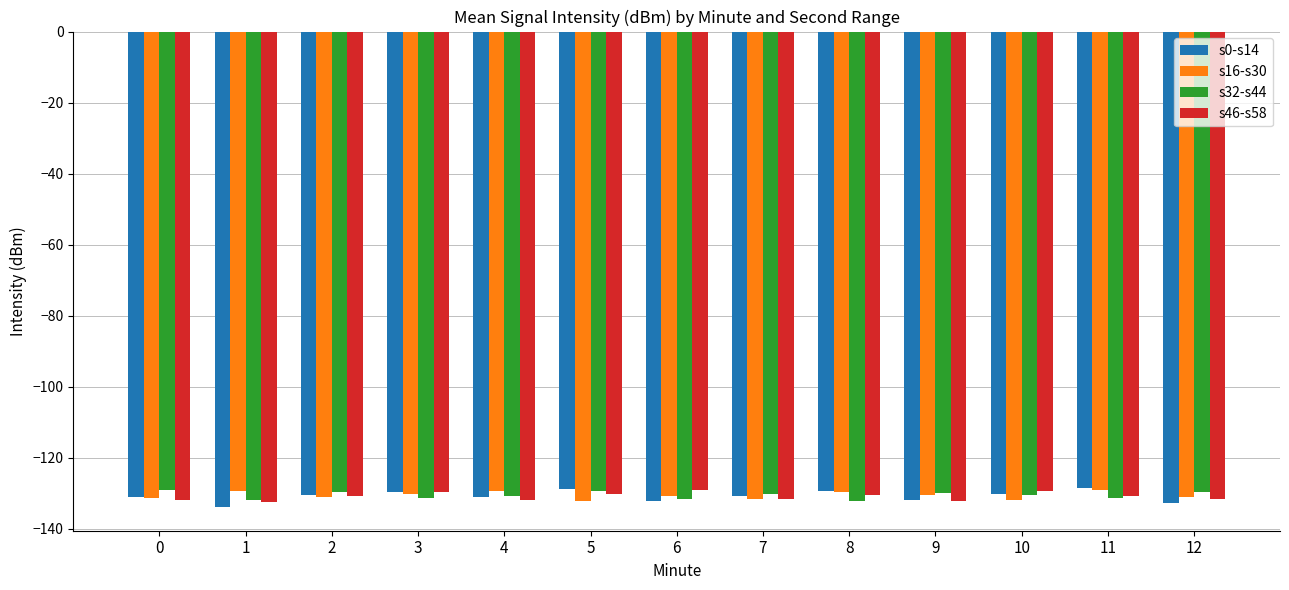

What is the total value across all series at 7?

-524.3